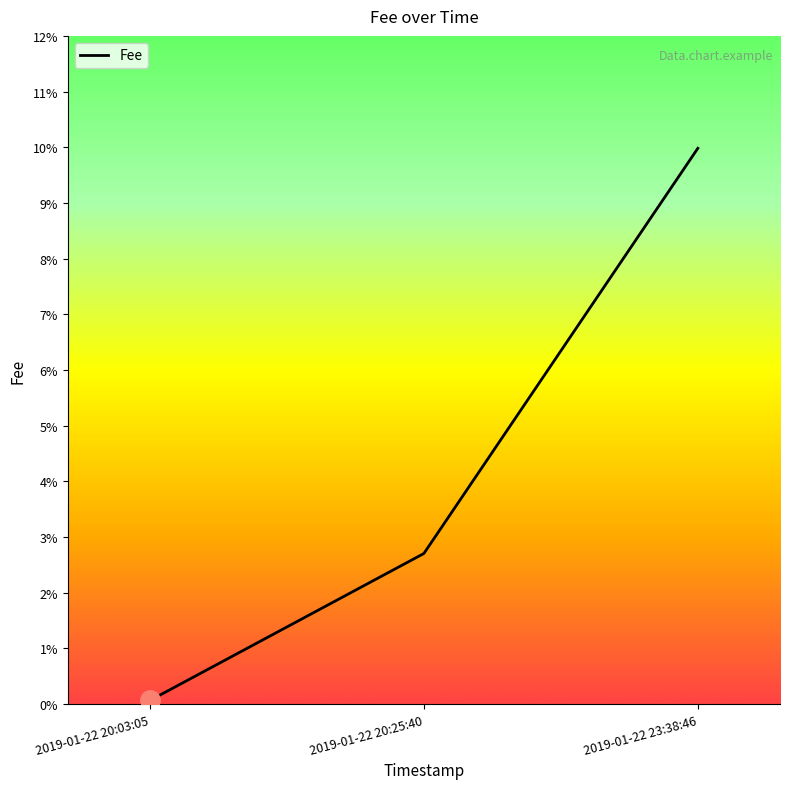

Rank the categories by value from highest to lowest.

2019-01-22 23:38:46, 2019-01-22 20:25:40, 2019-01-22 20:03:05